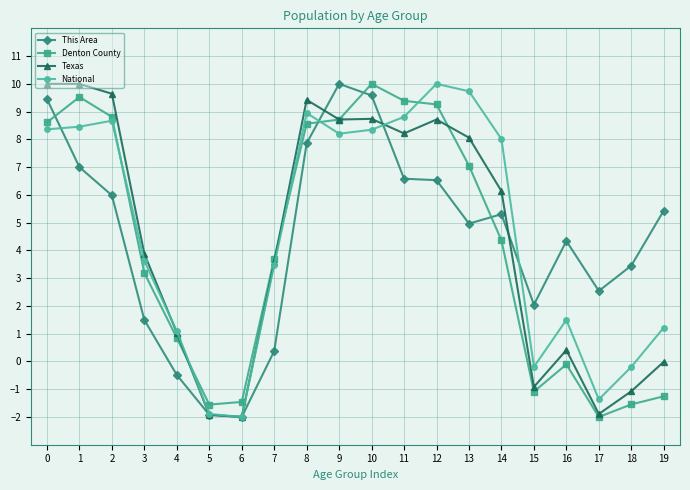

What is the difference between the highest and lowest values at 12?

3.5